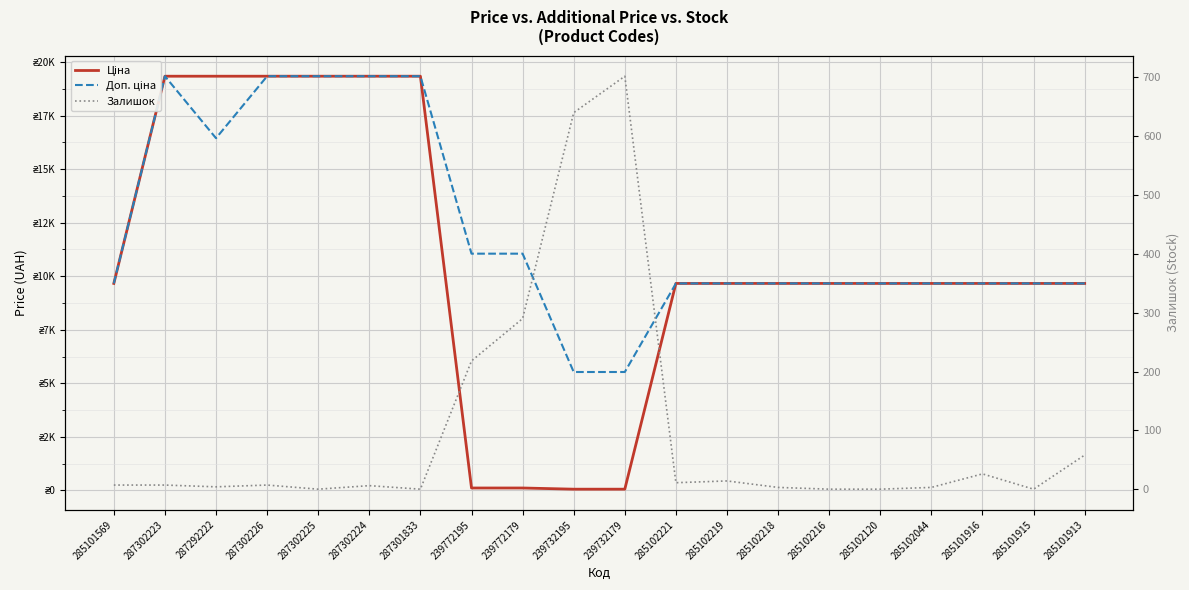

At which category is the sum across all series the highest?

287302223